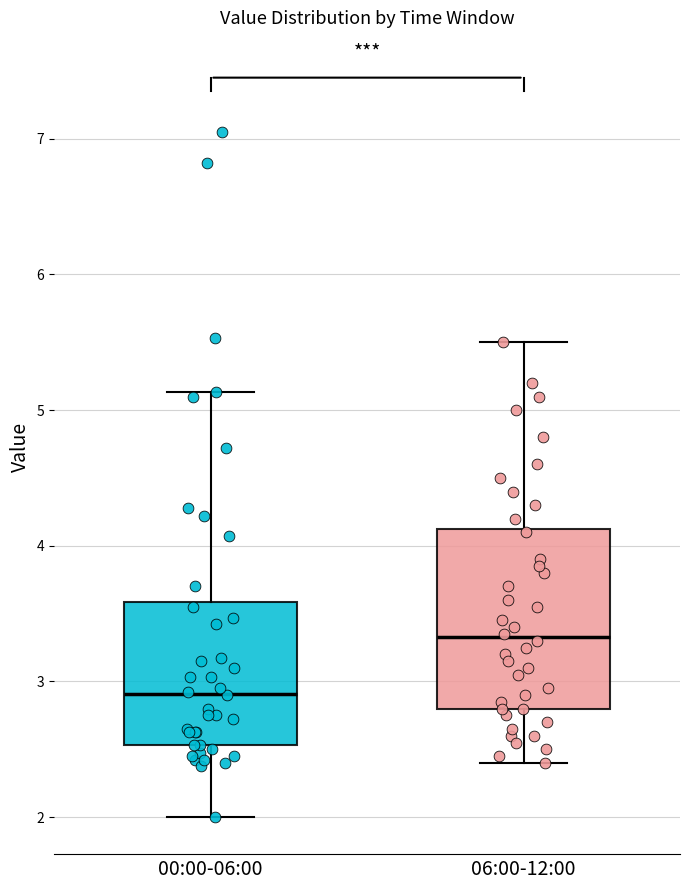

Reading left to right, transcribe this box plot: for each box, give where its median line is, the range the box spans, and where its two whiskers end, as read against the y-axis. The values are not printed on the chart, so give them approximately, as read against the axis.

00:00-06:00: median 2.9, box 2.5 to 3.6, whiskers 2.0 to 5.1
06:00-12:00: median 3.3, box 2.8 to 4.1, whiskers 2.4 to 5.5